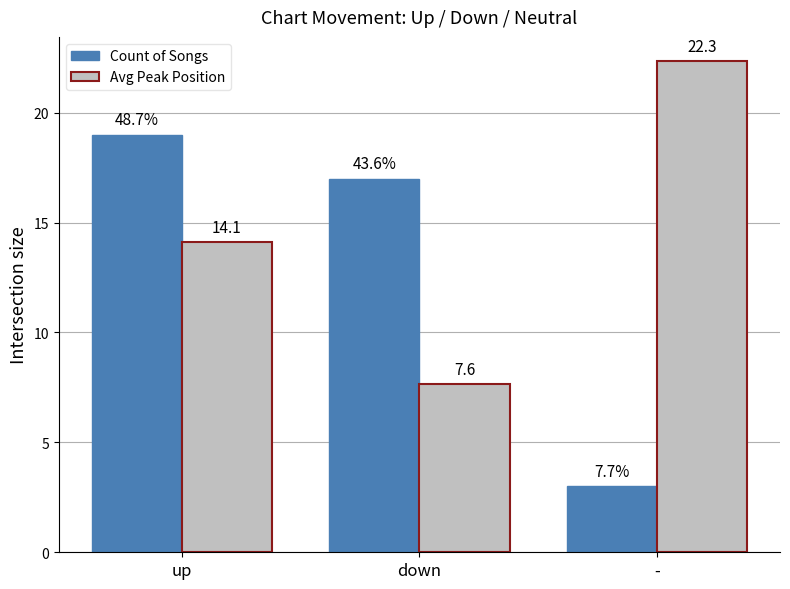

What is the spread (max minus min) of values at down?

9.4